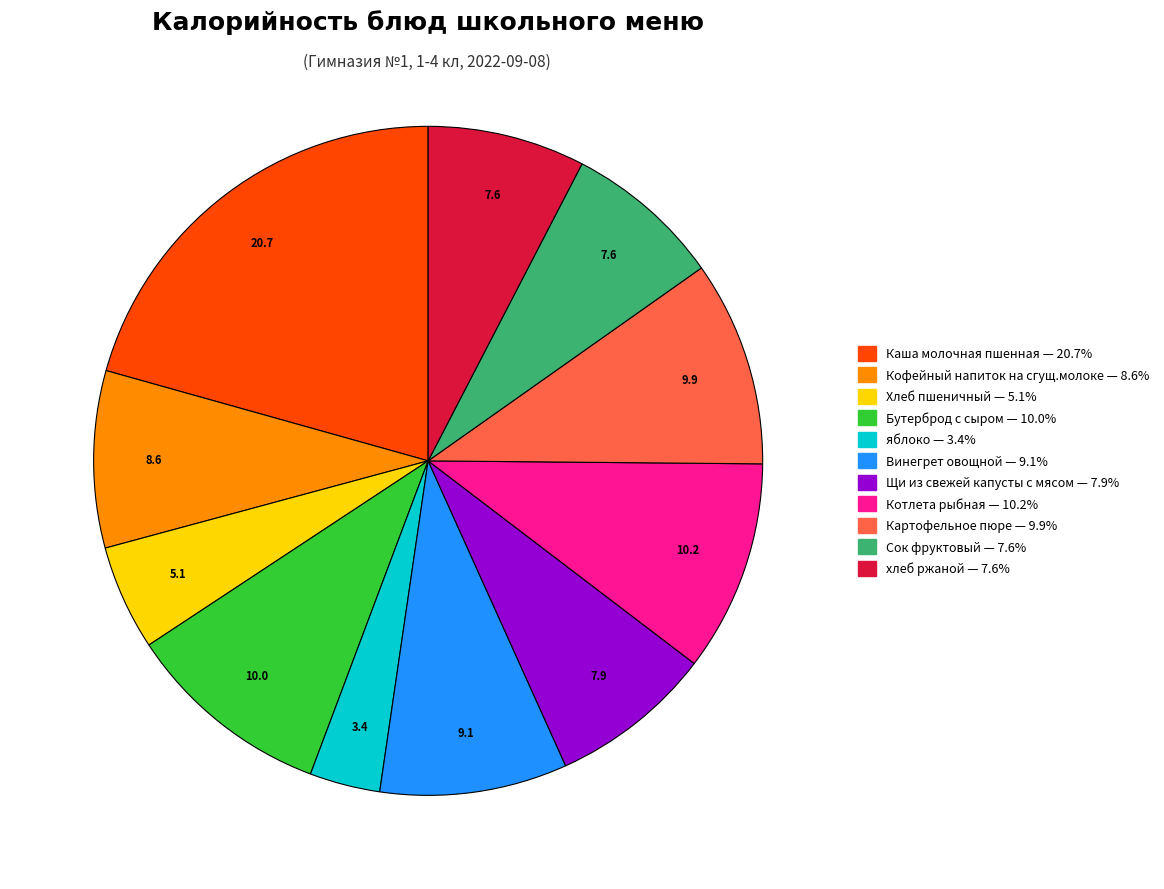

How many slices are in this pie chart?

11